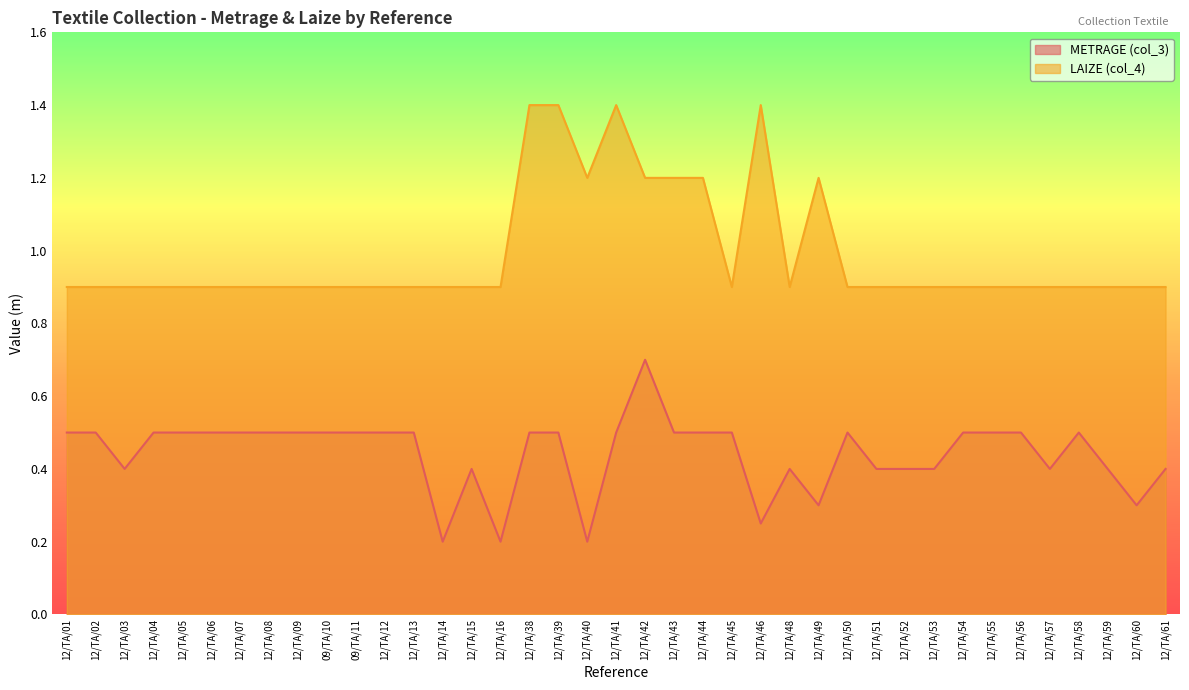

How many lines are shown in the chart?

2